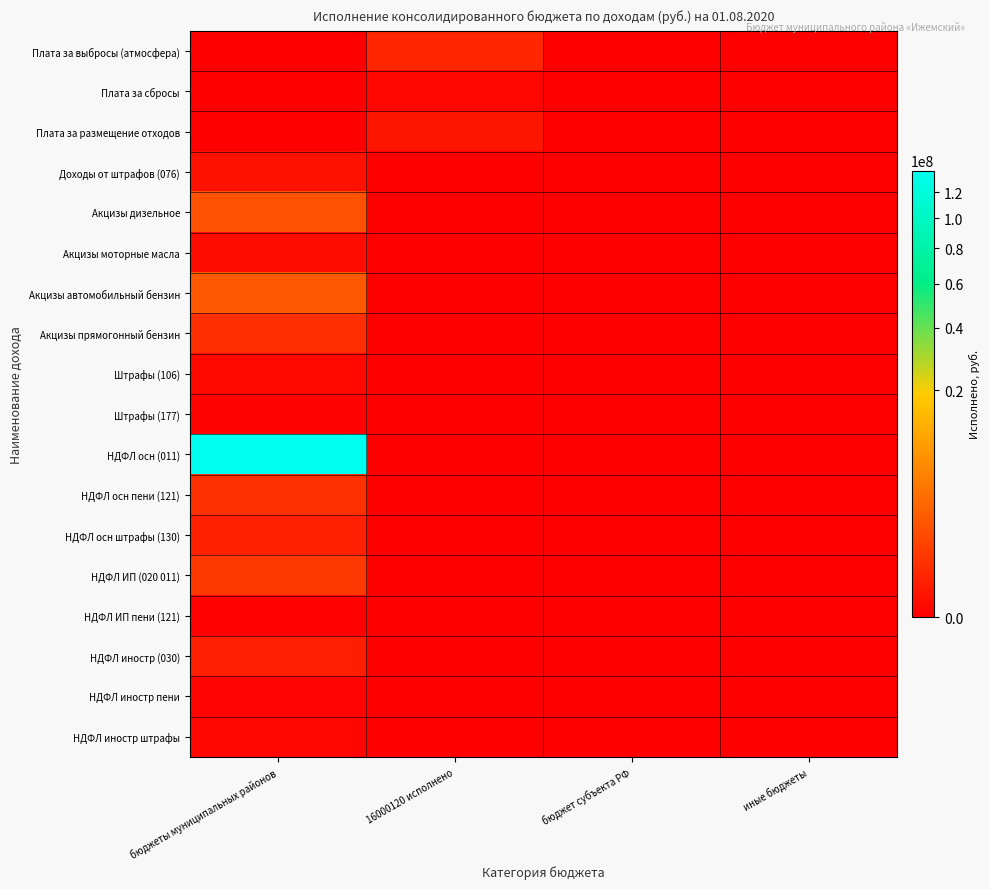

Count the number of data series in this chart.

18